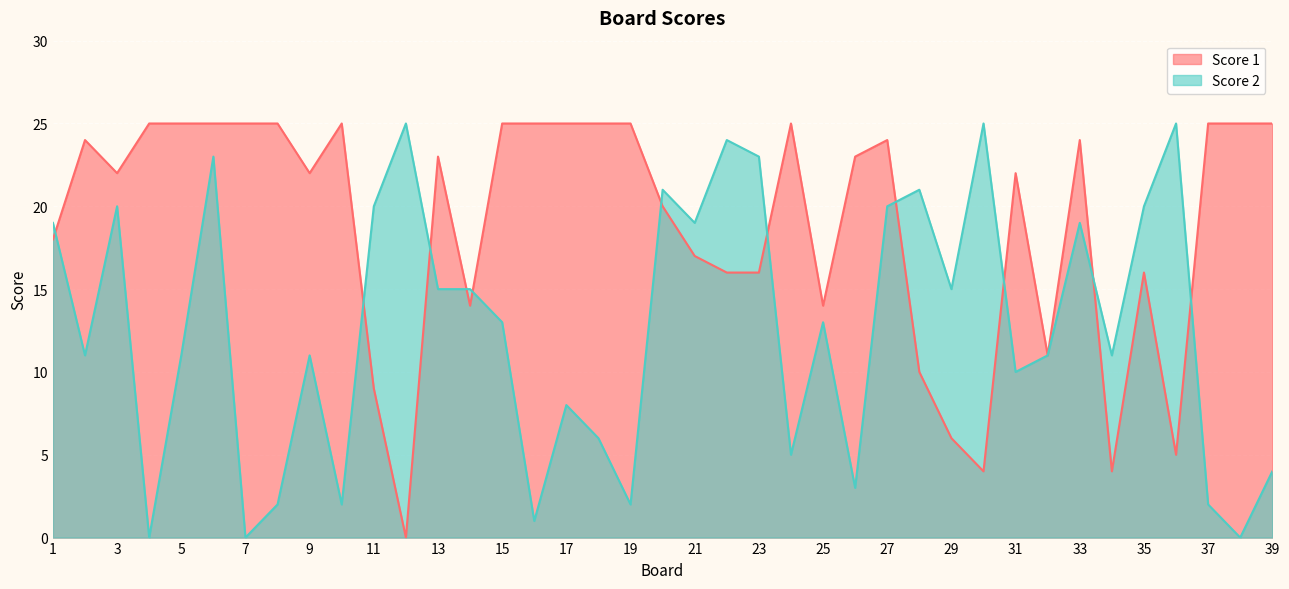

What is the spread (max minus min) of values at 22?

8